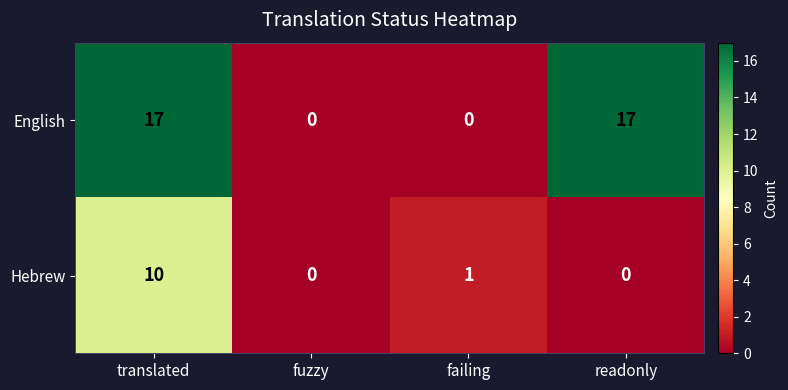

Rank the series at readonly from highest to lowest value.

English, Hebrew